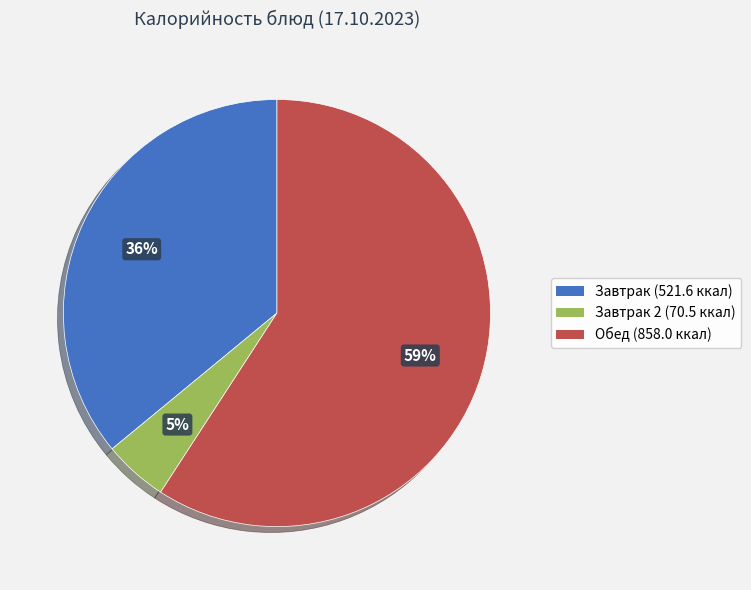

Is there a majority slice in this chart?

Yes